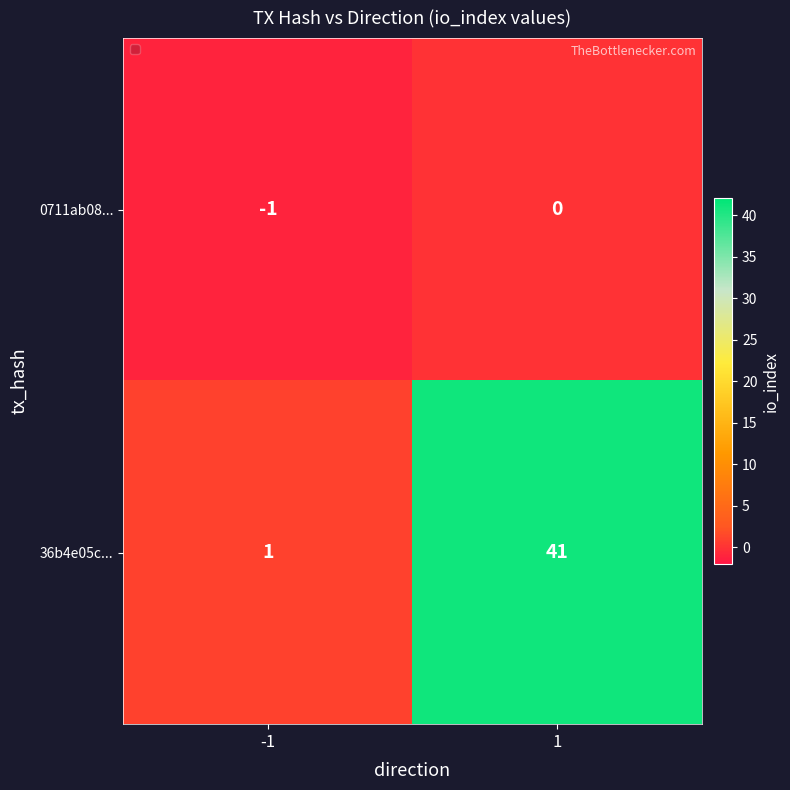

Between -1 and 1, which series saw the biggest shift?

36b4e05c...